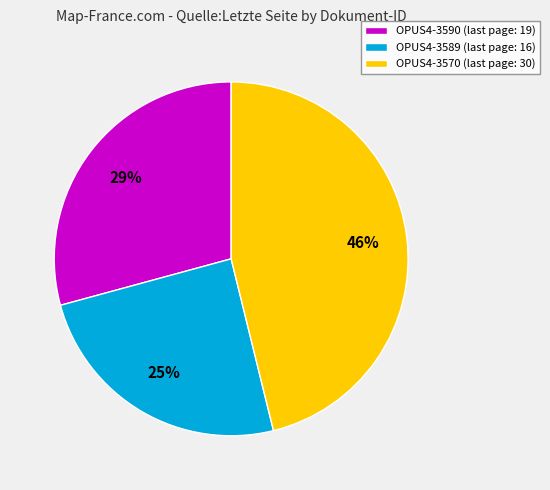

What is the smallest slice in the pie chart?

OPUS4-3589